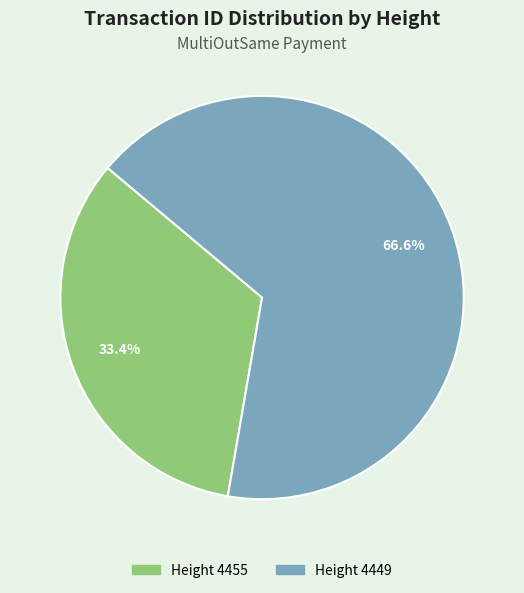

How many segments does this pie chart have?

2